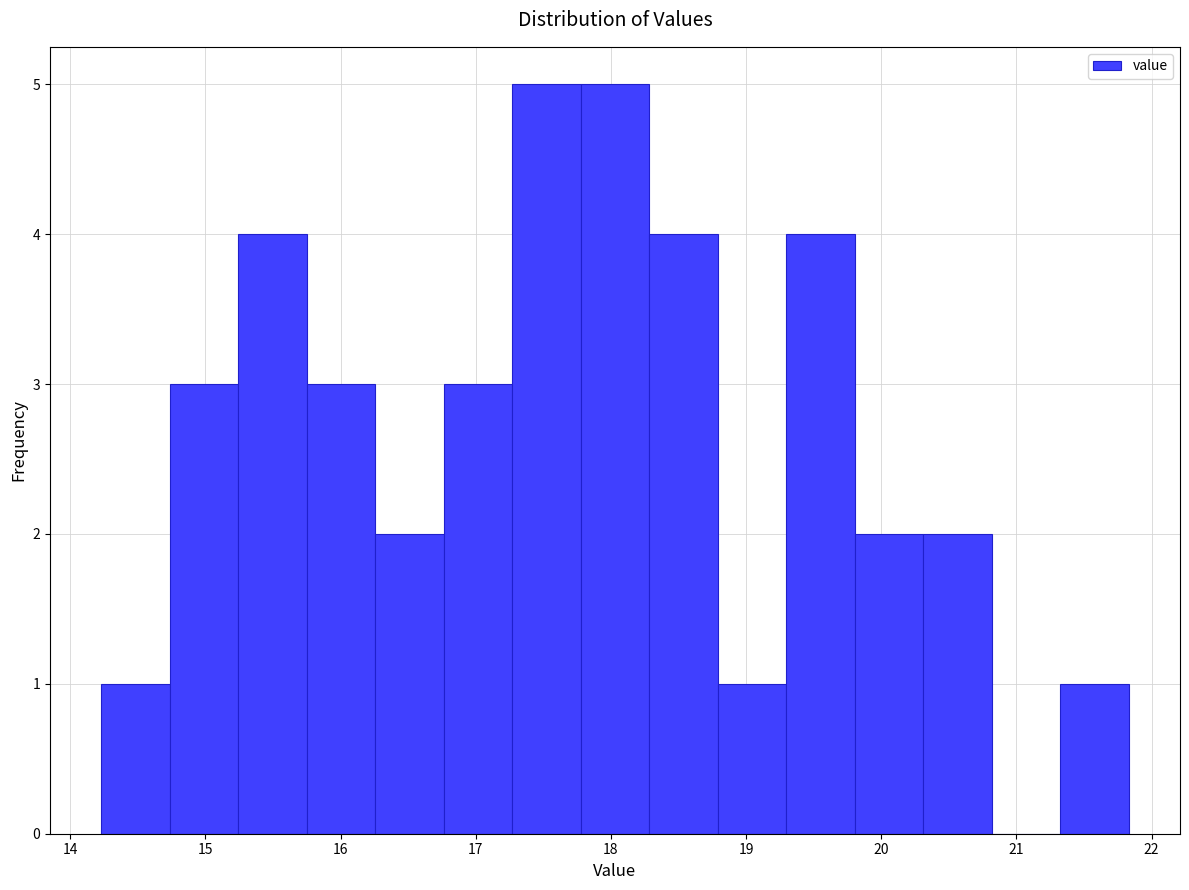

Reading left to right, list every bar in this chart as the range it spans on the x-axis followed by its height. Neither the bar edges nor the heights are printed on the chart, so give them approximately, as read against the axes.

14.2 to 14.7: 1
14.7 to 15.2: 3
15.2 to 15.8: 4
15.8 to 16.3: 3
16.3 to 16.8: 2
16.8 to 17.3: 3
17.3 to 17.8: 5
17.8 to 18.3: 5
18.3 to 18.8: 4
18.8 to 19.3: 1
19.3 to 19.8: 4
19.8 to 20.3: 2
20.3 to 20.8: 2
20.8 to 21.3: 0
21.3 to 21.8: 1